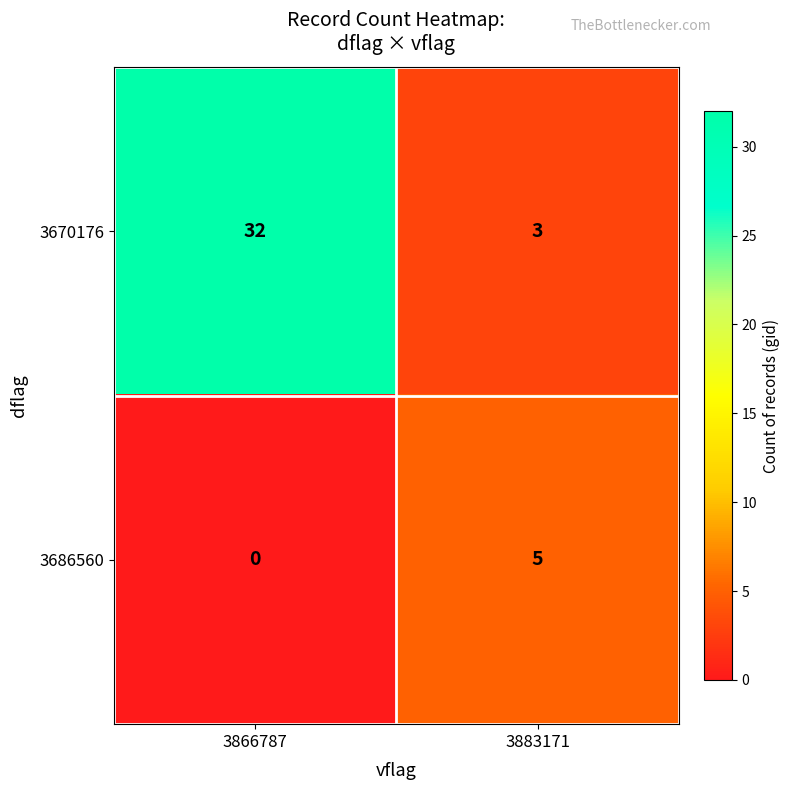

Which label corresponds to the largest value in the chart?

3866787